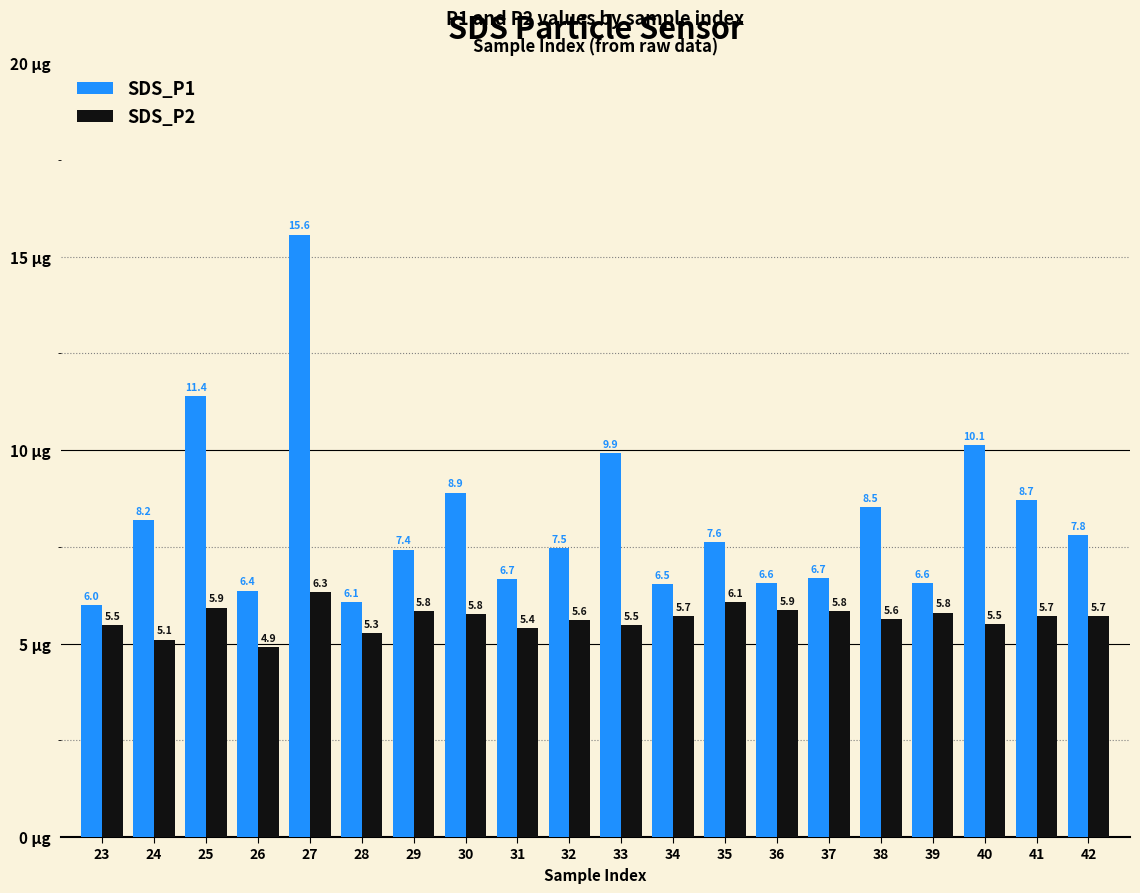

Which series has the widest spread of values?

SDS_P1